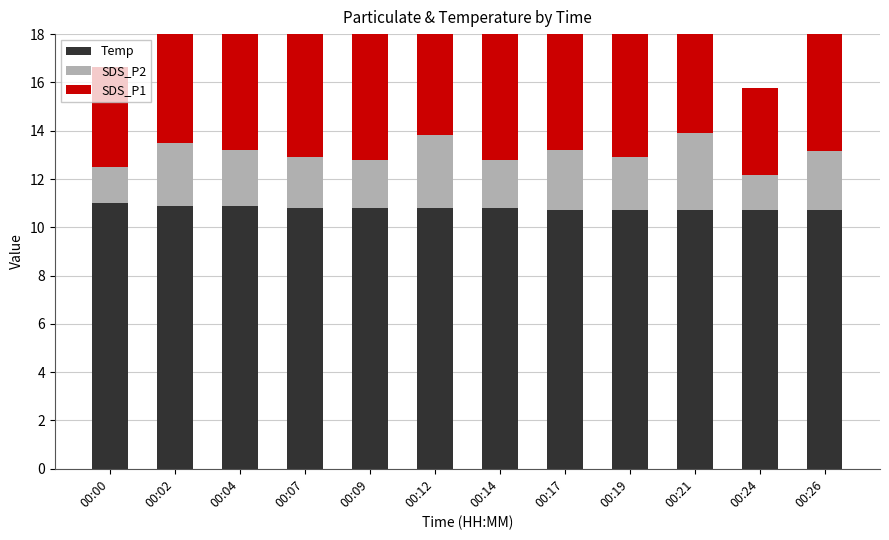

What is the value of the SDS_P2 bar at the 11th from the left?

1.5